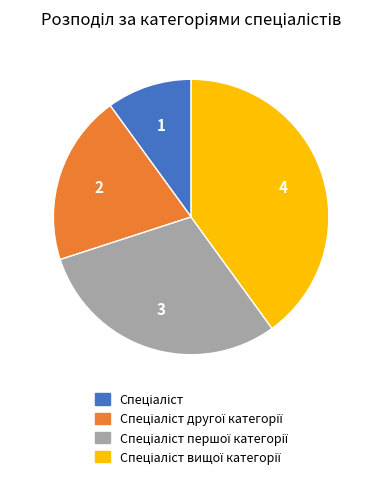

Does any single category account for the majority?

No